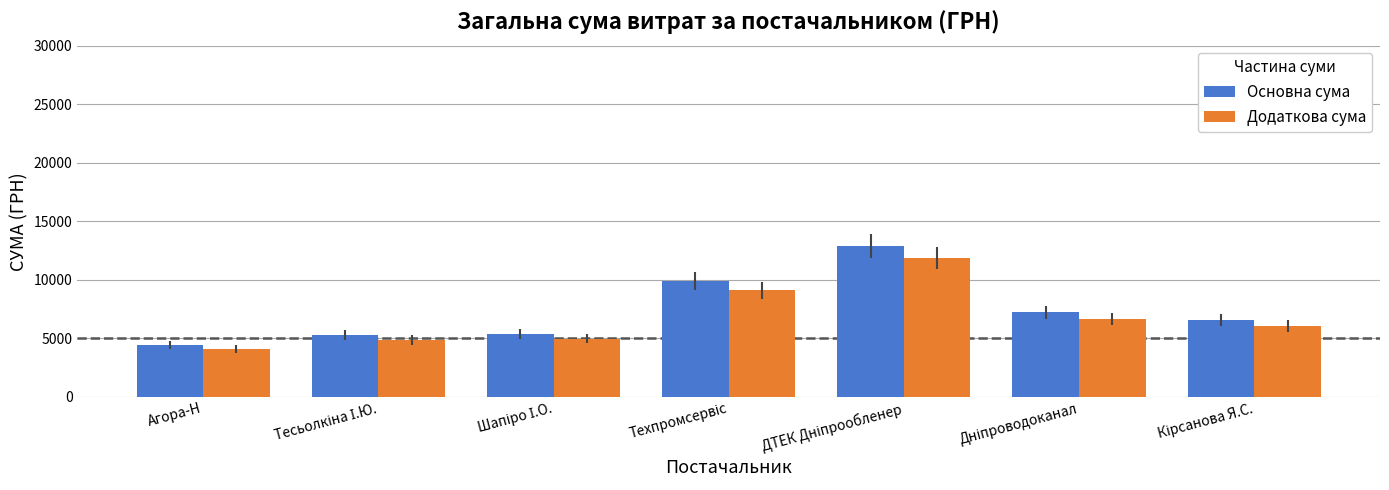

How many groups of bars are there?

7